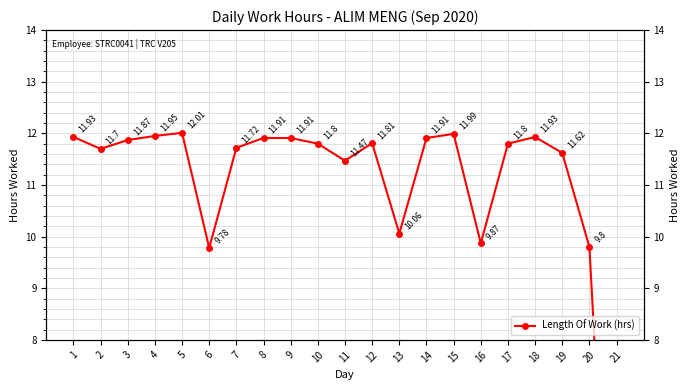

What is the sum of all values?

228.8